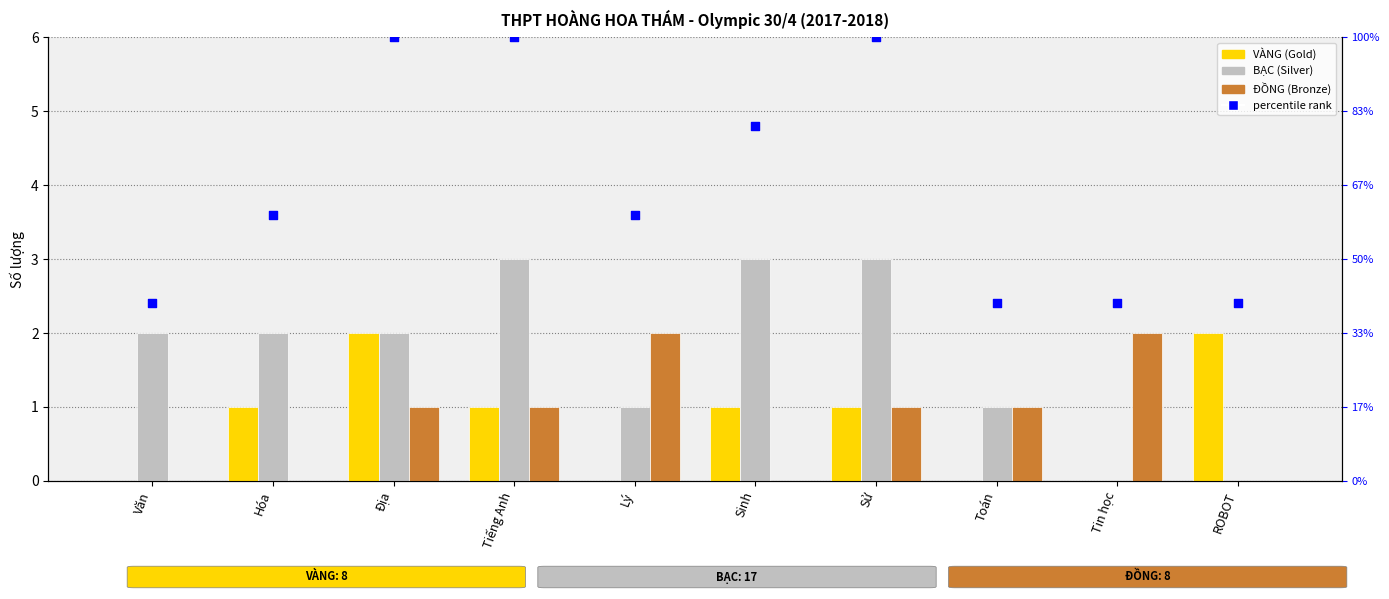

At how many categories does at least one series exceed 4?

4